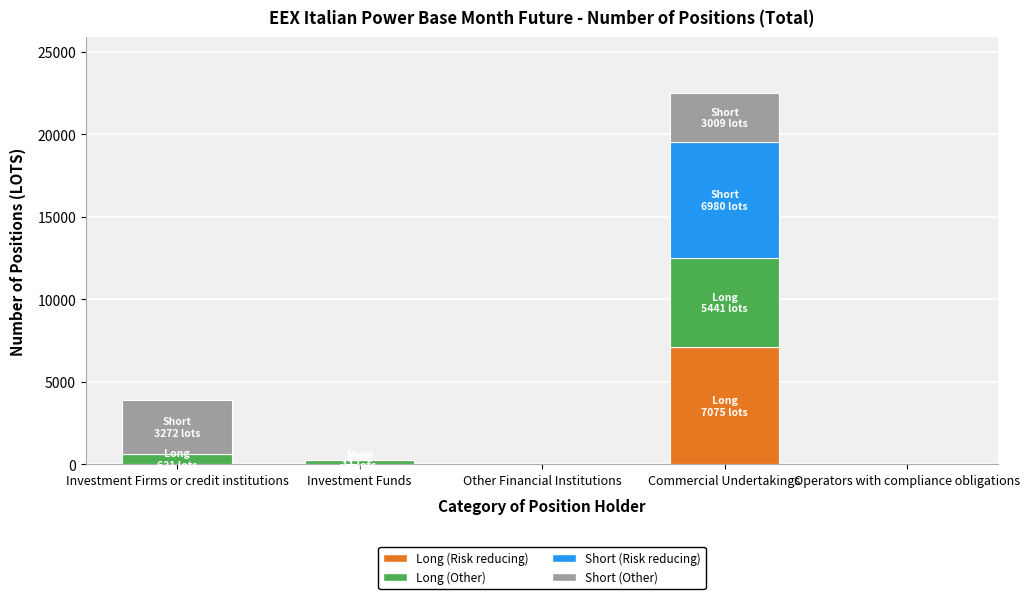

What are all the series names shown in the legend?

Long (Risk reducing), Long (Other), Short (Risk reducing), Short (Other)